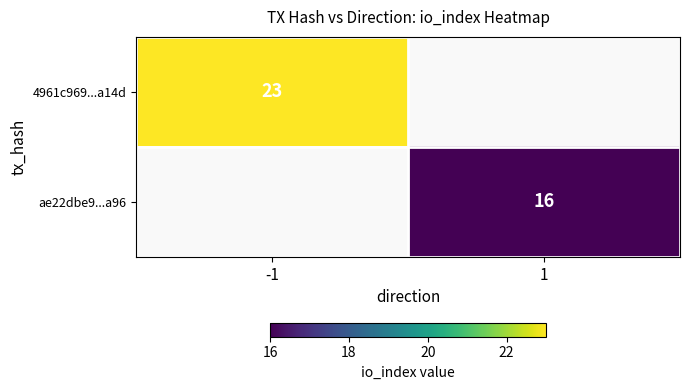

The 4961c969...a14d series shows 32.8 at -1. True or false?

False